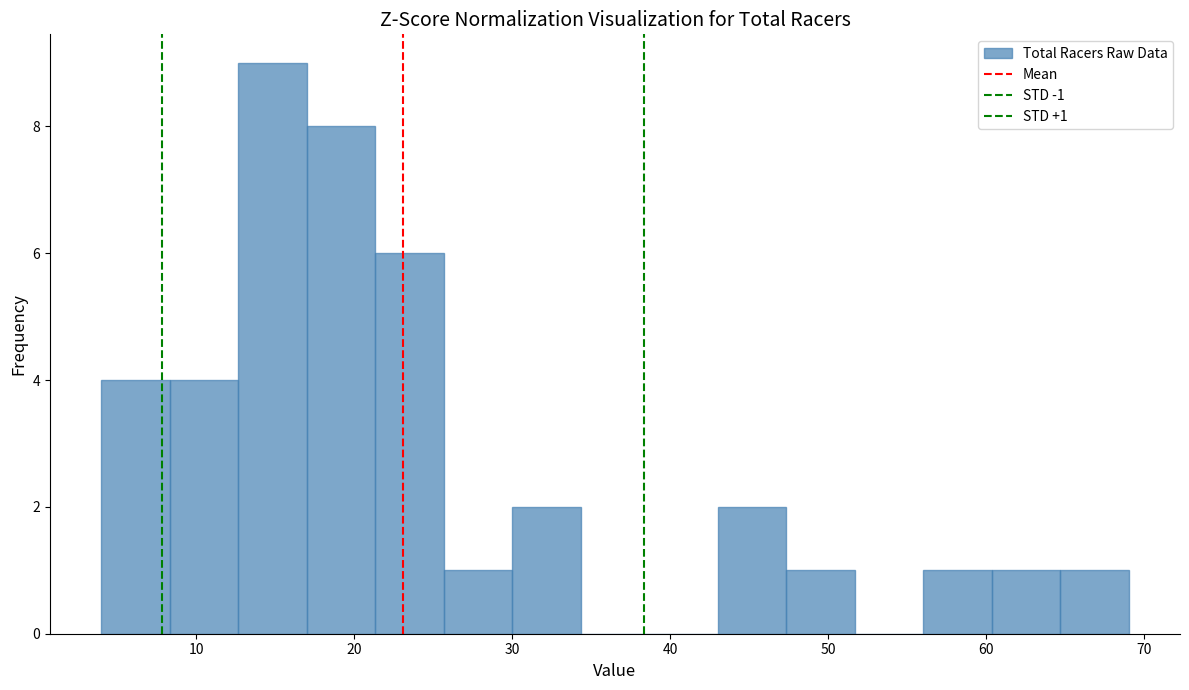

Which range on the x-axis has the tallest bar?

13 to 17